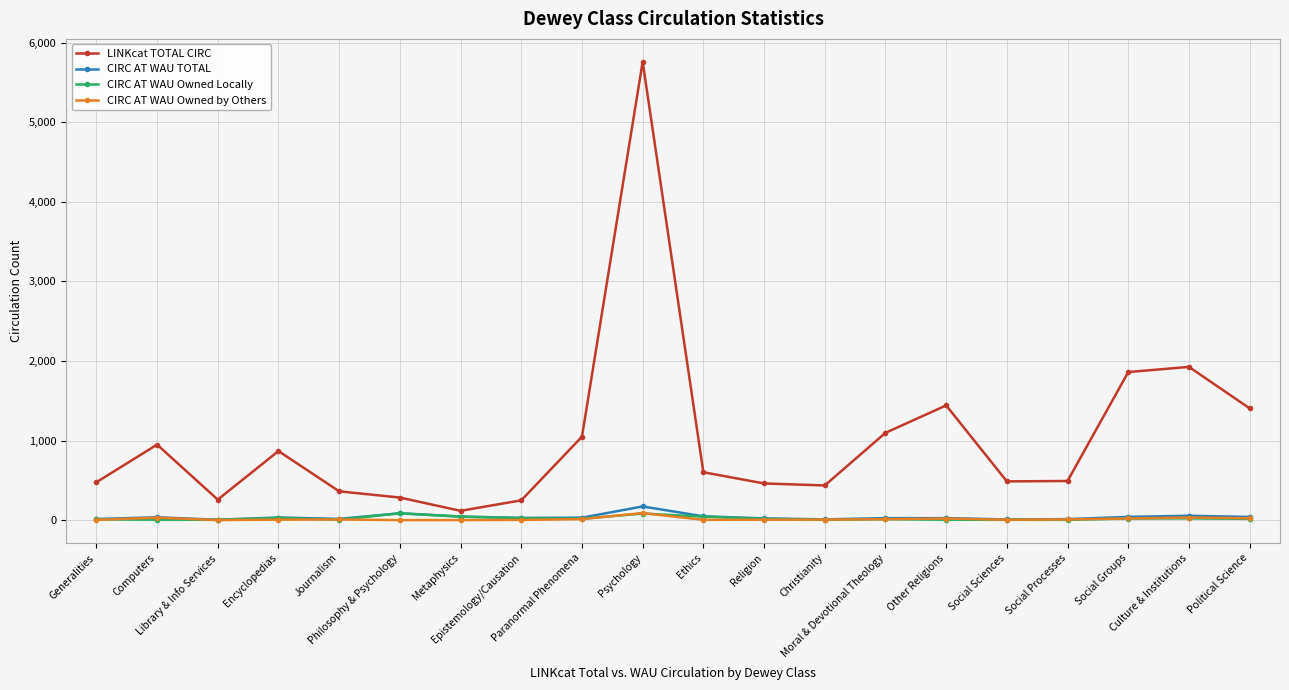

What is the highest value of the CIRC AT WAU TOTAL series?

172